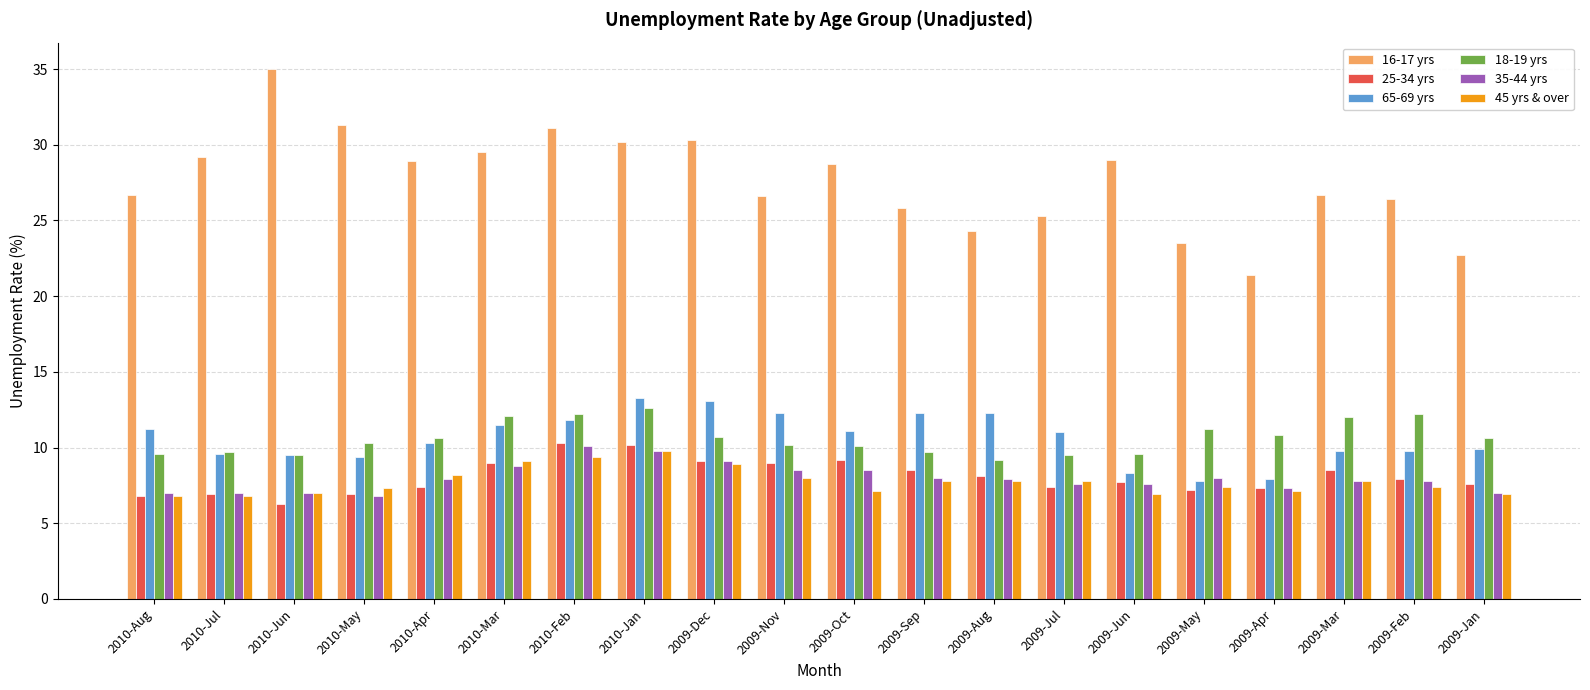

Which series has the widest spread of values?

16-17 yrs